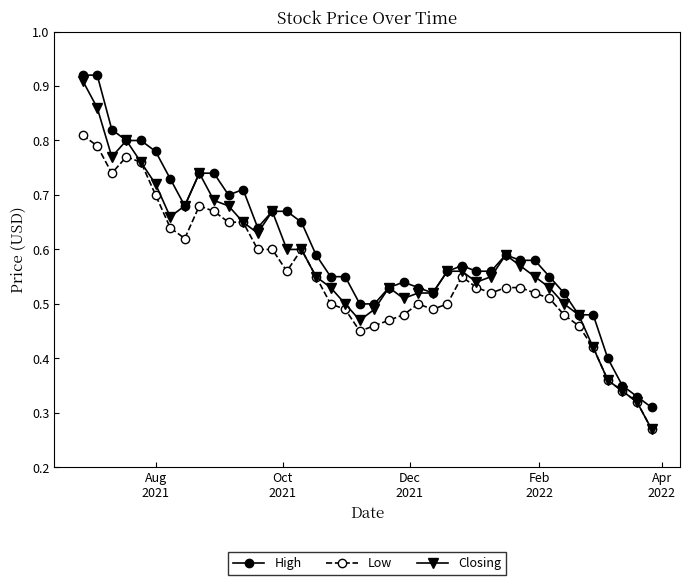

At how many categories does at least one series exceed 0?

40